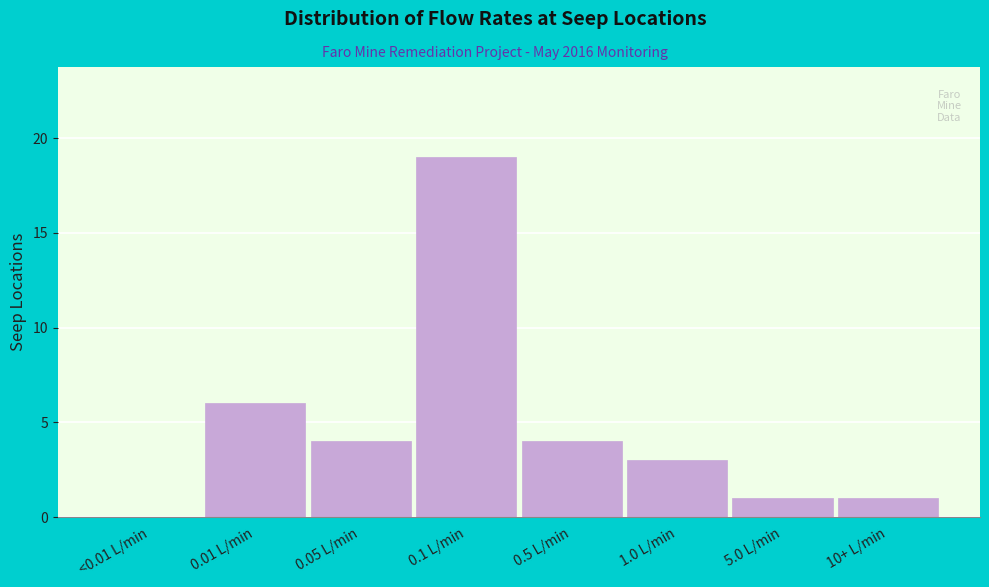

Reading left to right, transcribe all the data shown in this chart.

<0.01 L/min=0	0.01 L/min=6	0.05 L/min=4	0.1 L/min=19	0.5 L/min=4	1.0 L/min=3	5.0 L/min=1	10+ L/min=1